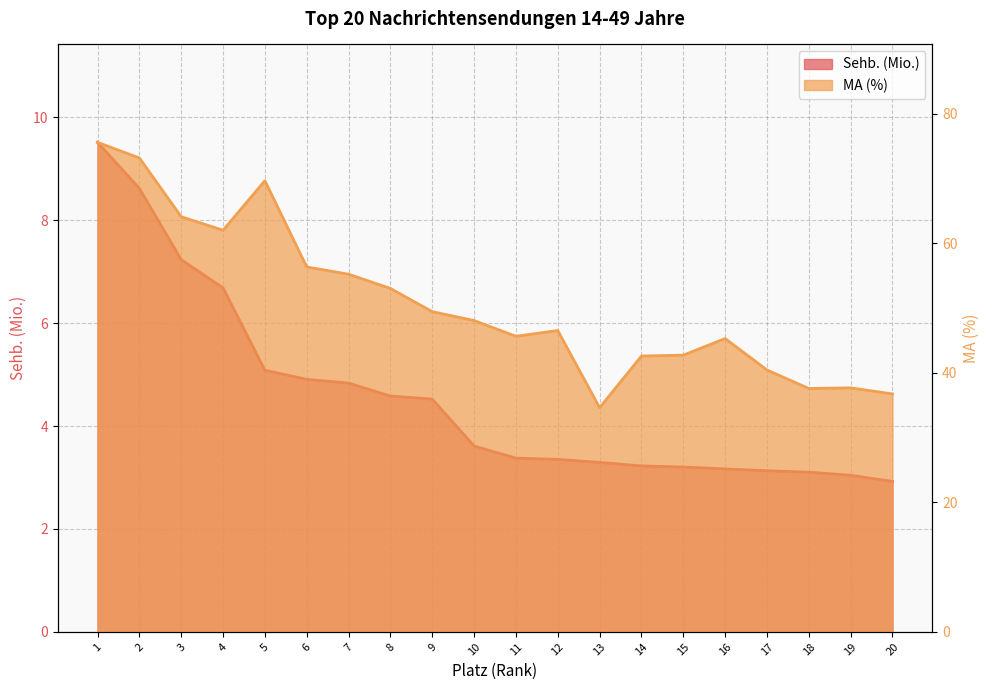

What is the difference between the MA (%) values at 10 and 8?

5.0